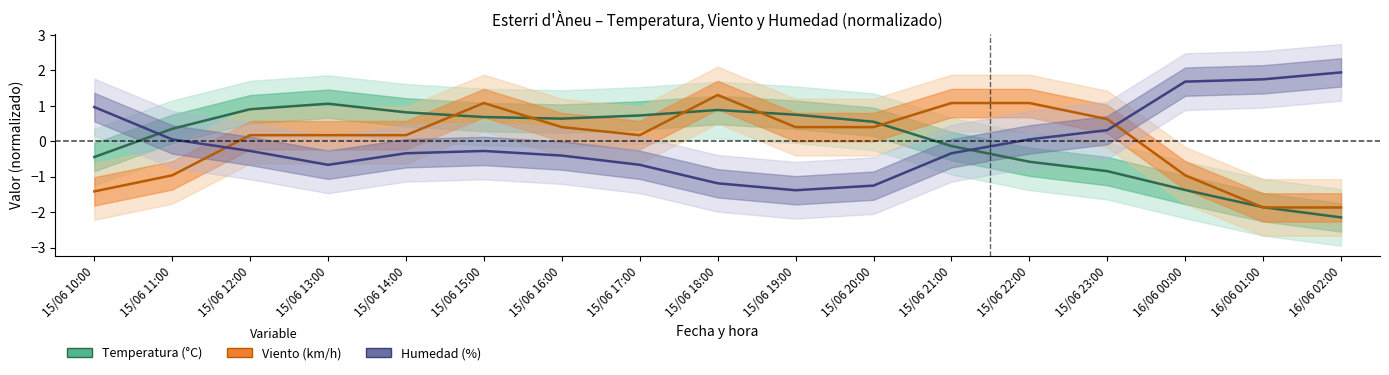

The Viento (km/h) series shows -1.5 at 16/06 00:00. True or false?

False